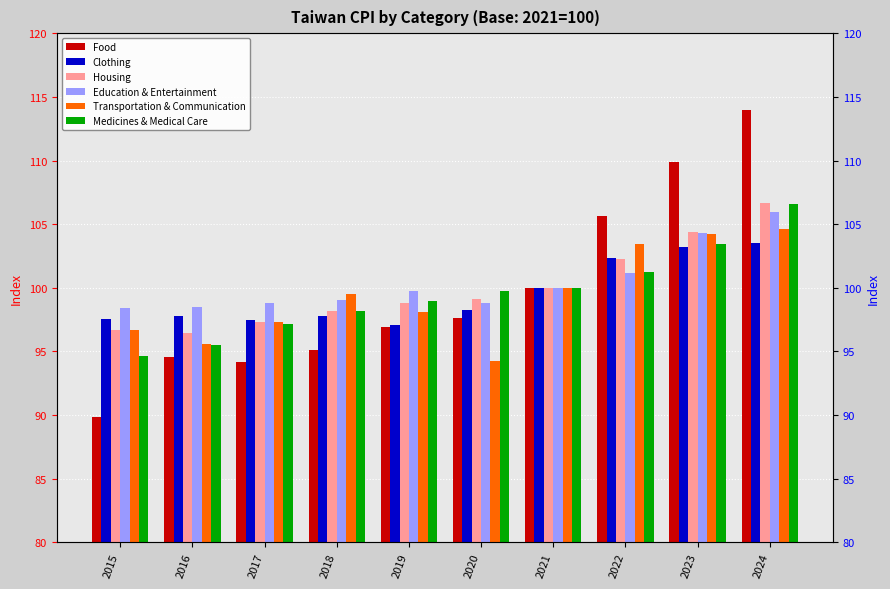

Which series has the largest total across all categories?

Education & Entertainment